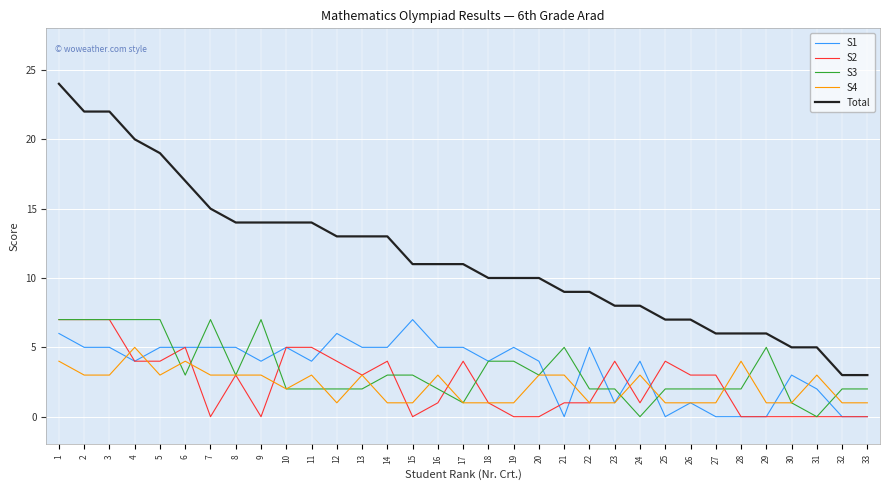

What is the greatest value displayed?

24